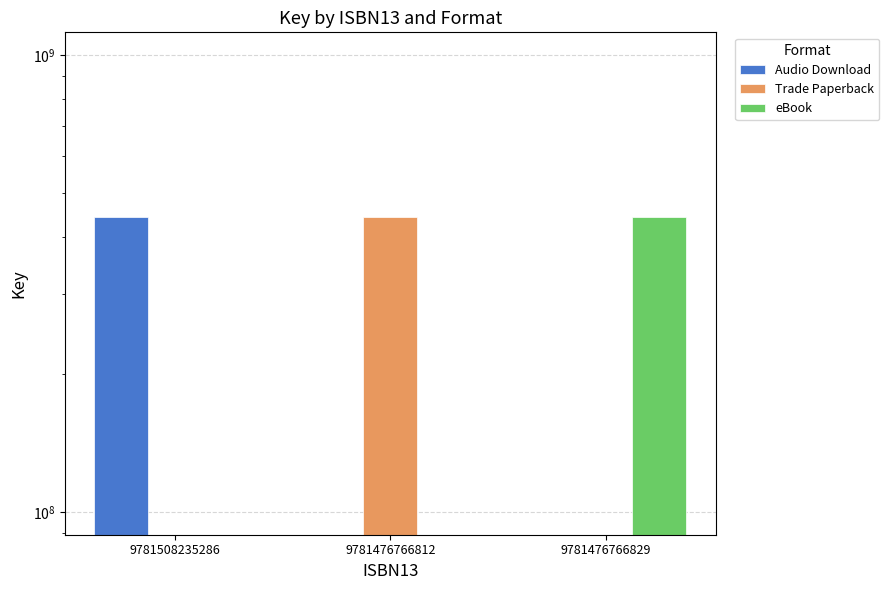

How many positive values does the Trade Paperback series have?

1